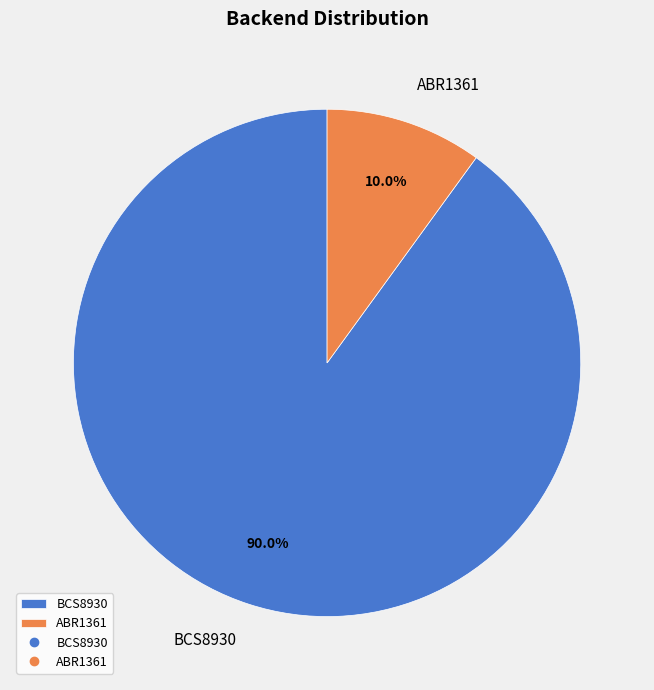

Which slice represents more than half of the pie?

BCS8930